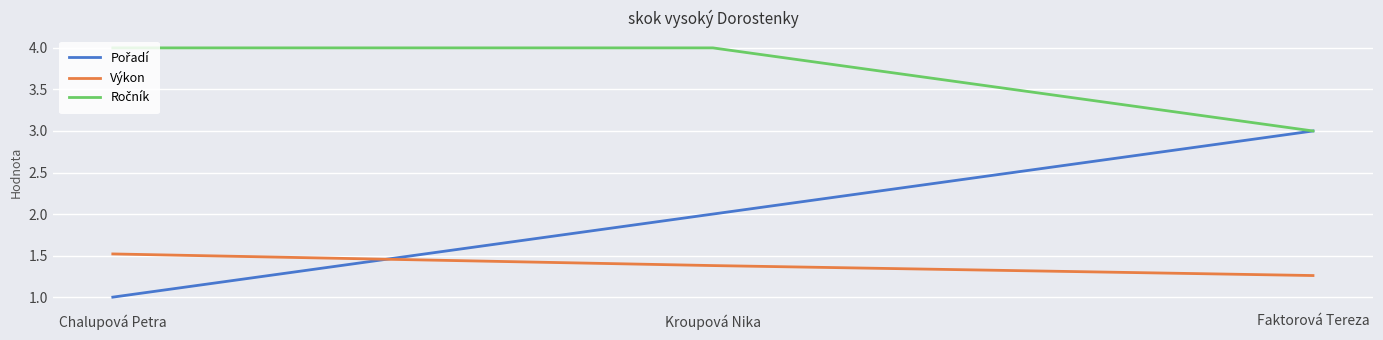

Rank the categories by Výkon value from lowest to highest.

Faktorová Tereza, Kroupová Nika, Chalupová Petra